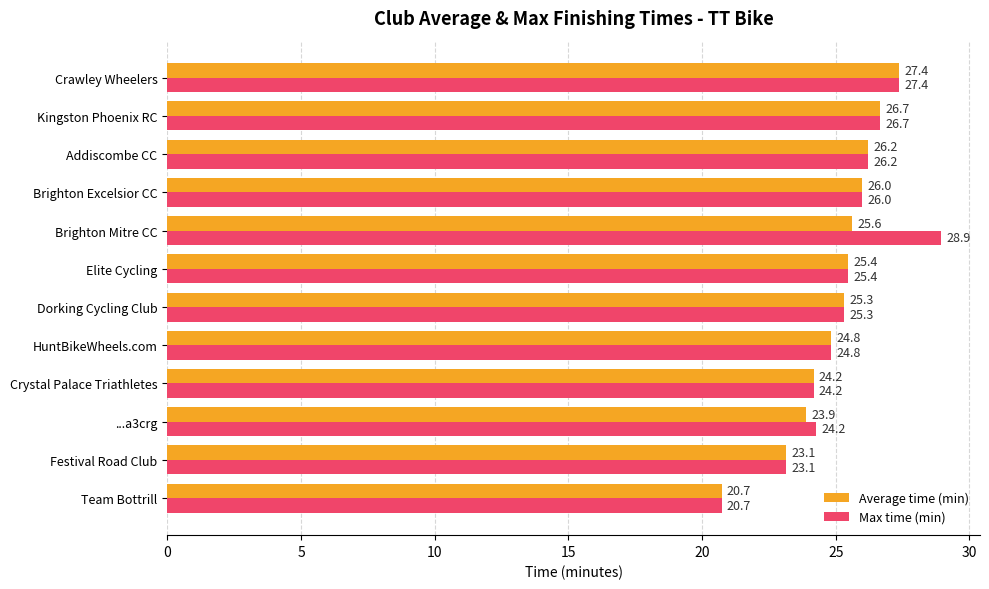

True or false: Average time (min) has a value of 6.6 at Festival Road Club.

False